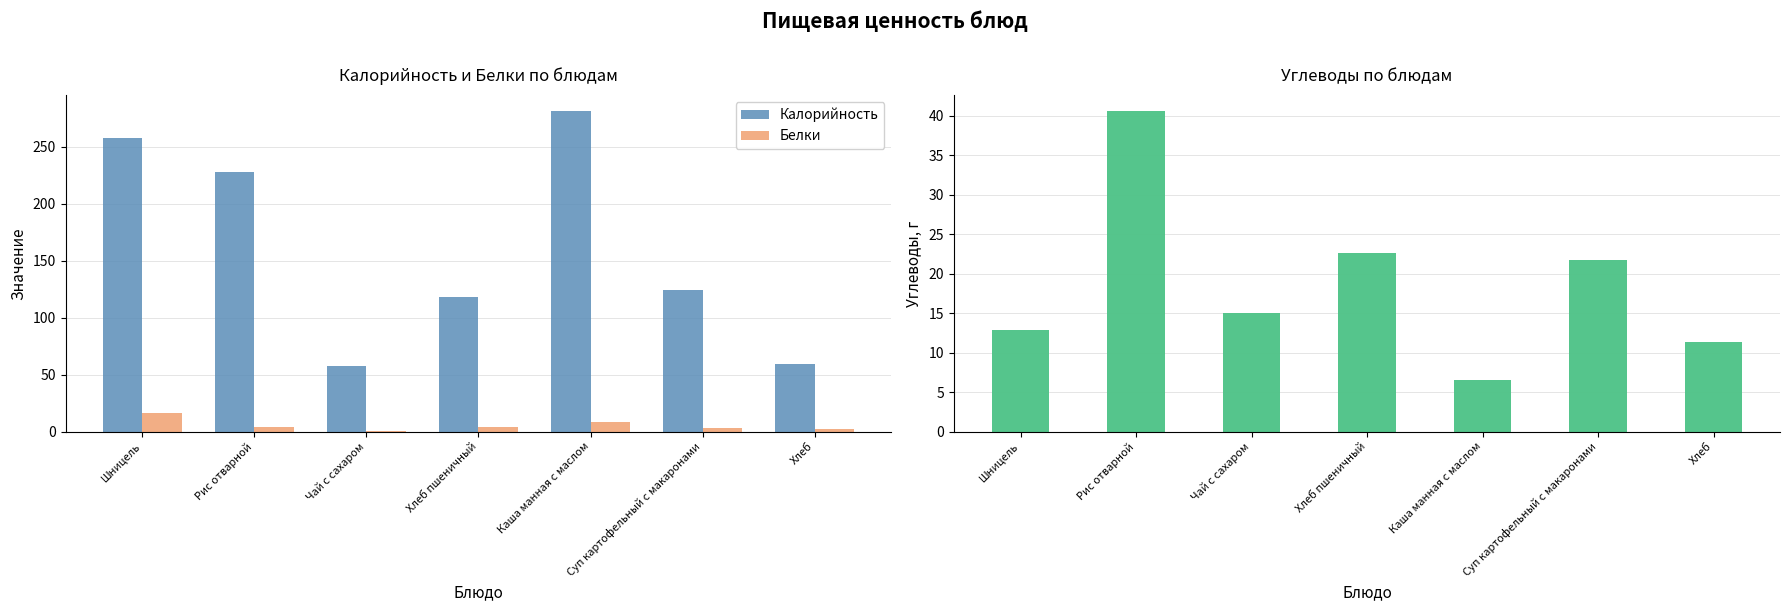

What is the average value of the Белки series?

5.3